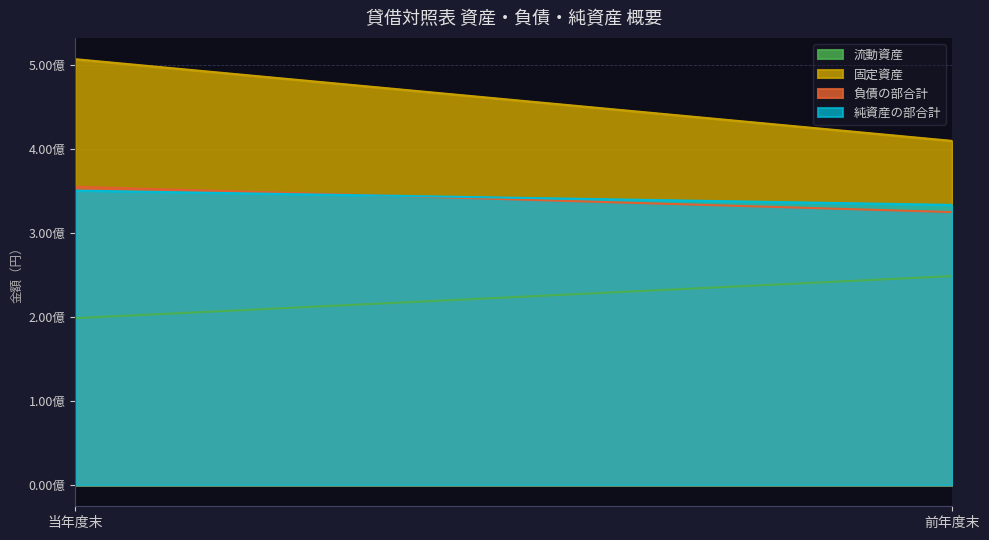

The value of 負債の部合計 at 前年度末 is 120366830. True or false?

False